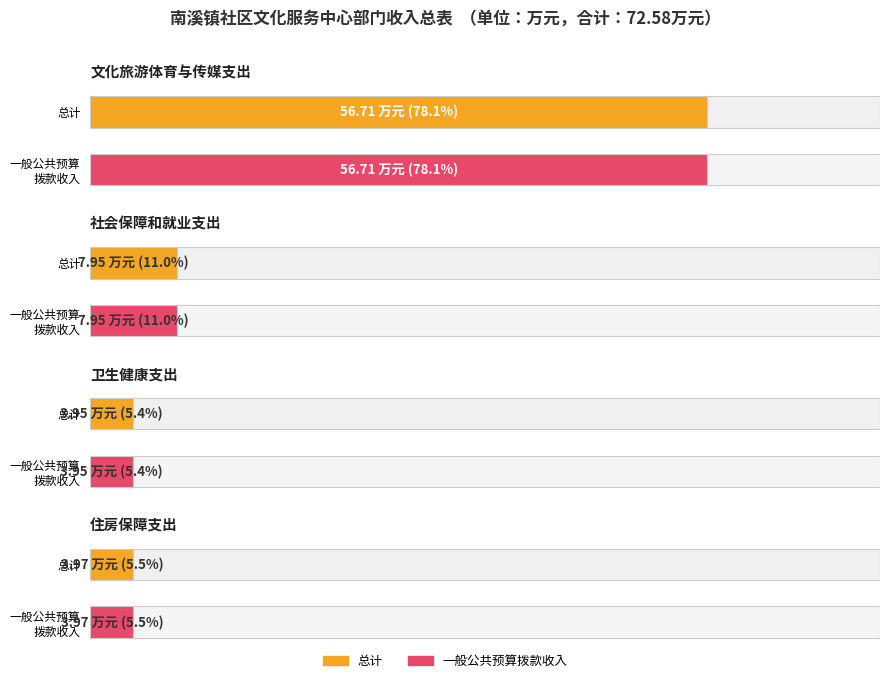

The 总计 series shows 1.5 at 卫生健康支出. True or false?

False